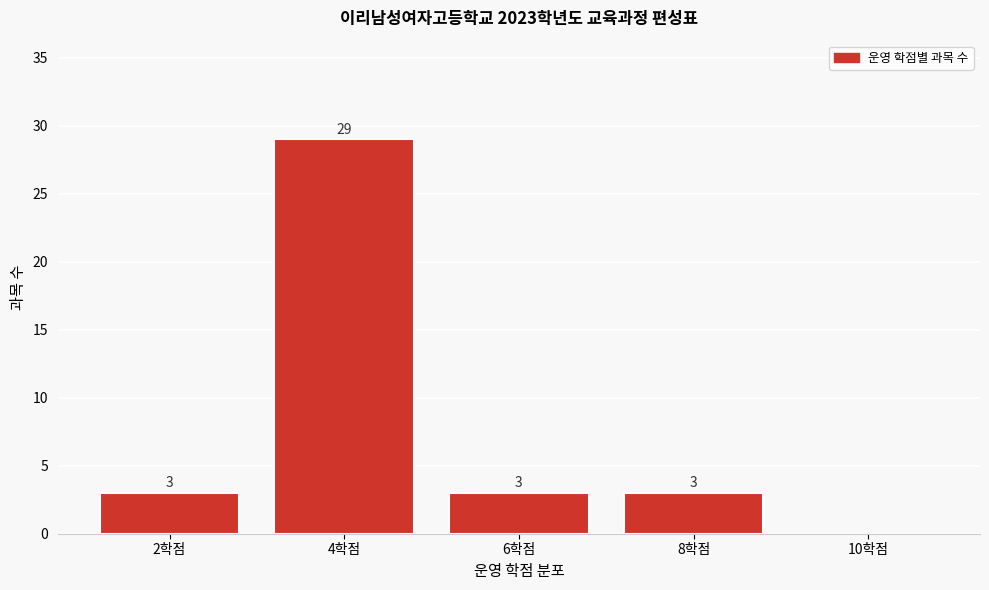

Reading left to right, list all the values displayed in this chart.

2학점=3	4학점=29	6학점=3	8학점=3	10학점=0